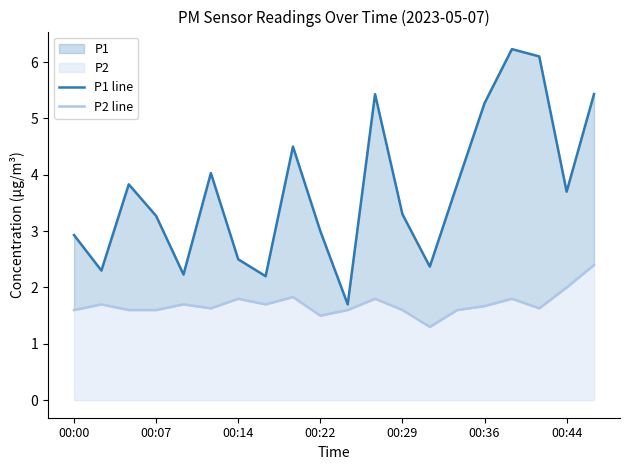

The P1 line series shows 4.3 at 00:22. True or false?

False